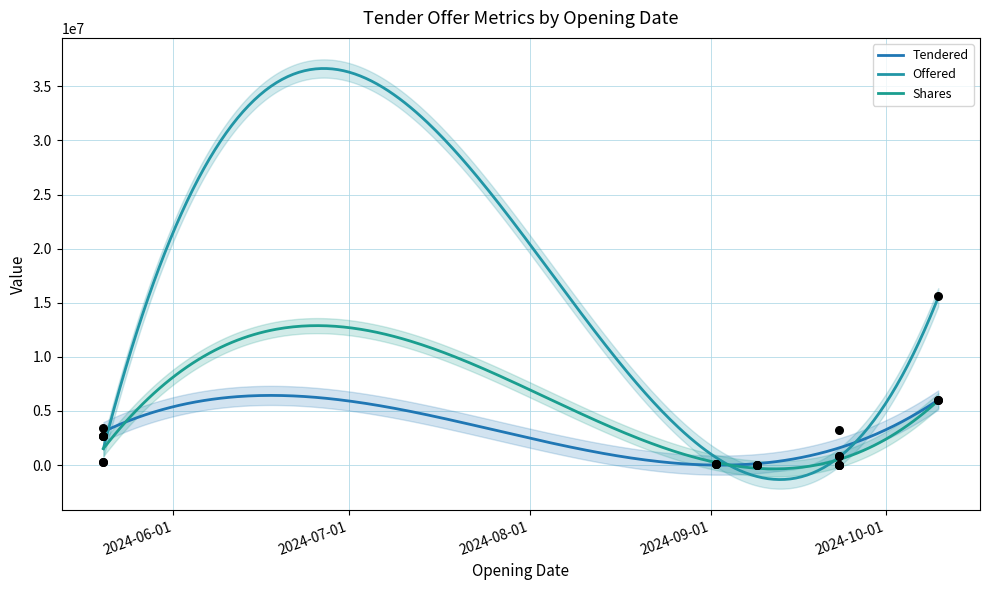

What is the total value across all series at 2024-05-20?

4055298